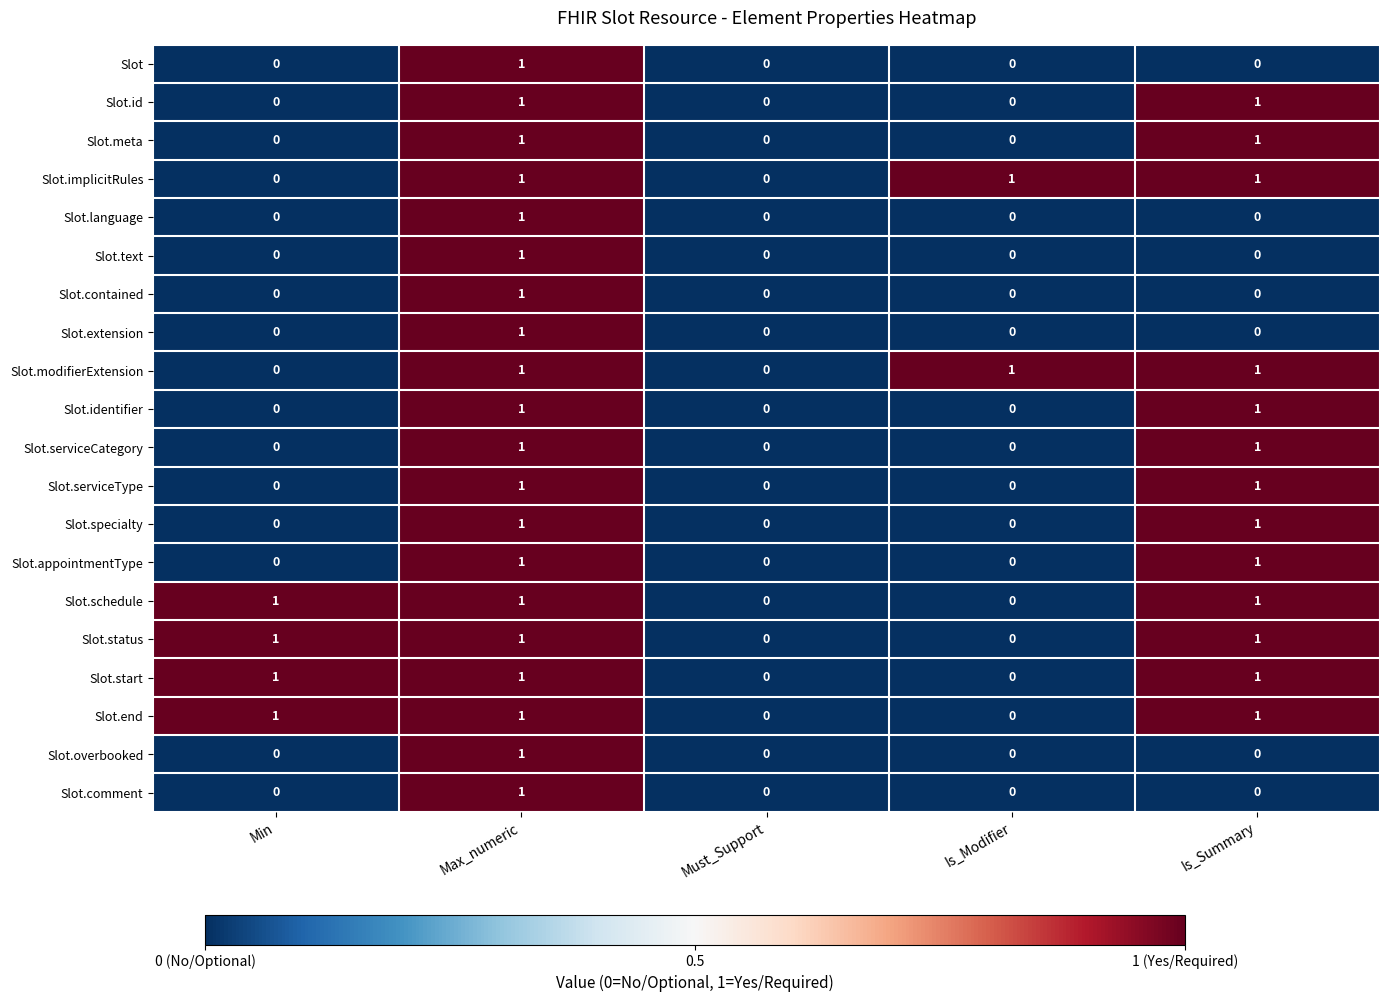

True or false: Slot.meta has a value of 1 at Max_numeric.

True